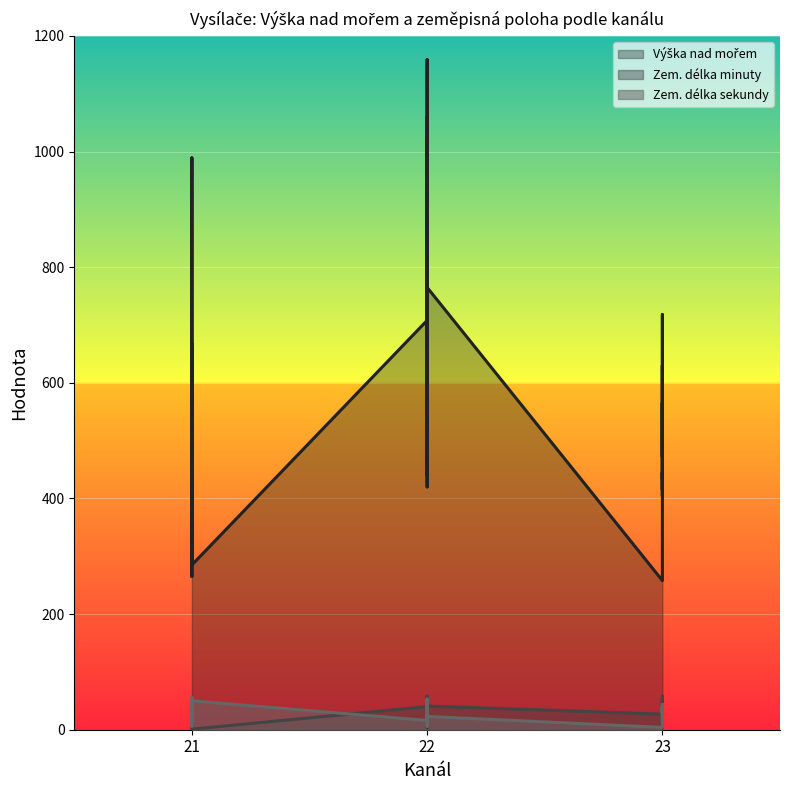

Is it true that Zem. délka minuty equals 3 at 21?

False